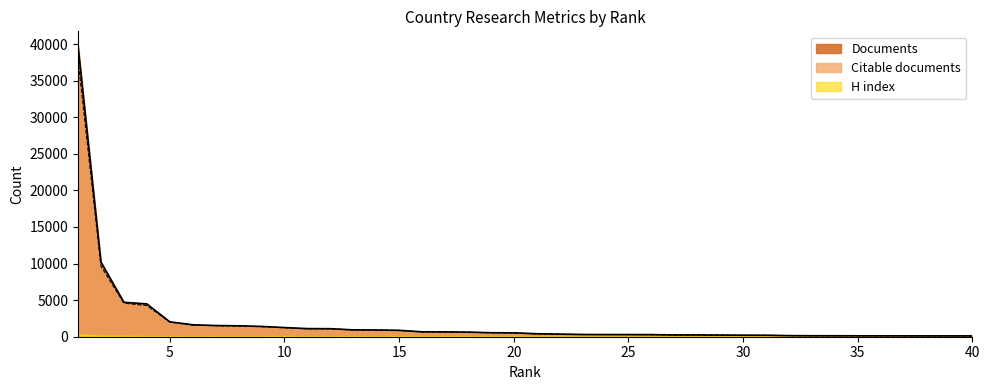

What is the difference between the second highest and second lowest values in the Documents series?

10077